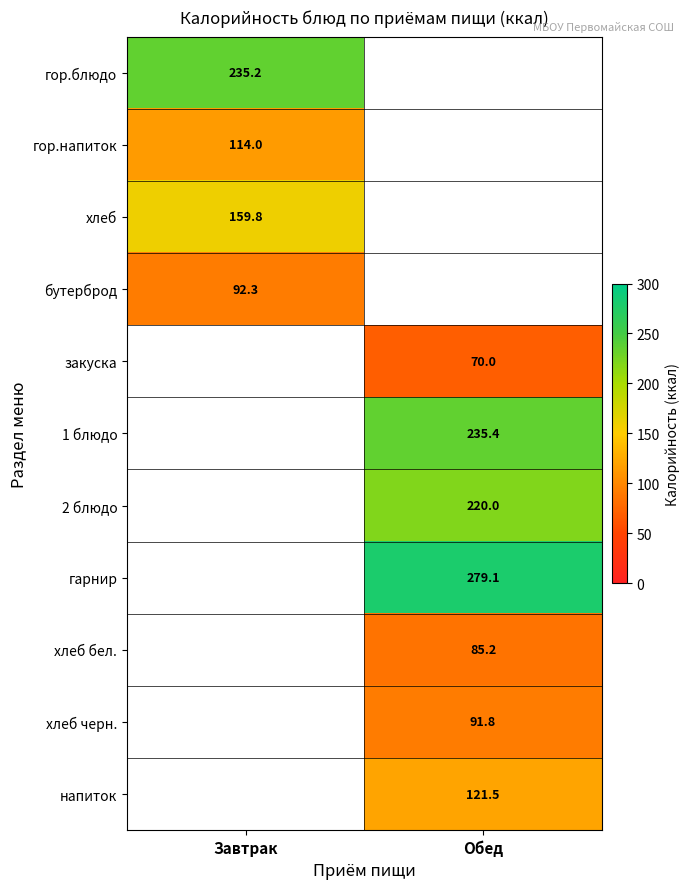

The value of 2 блюдо at Обед is 358.5. True or false?

False